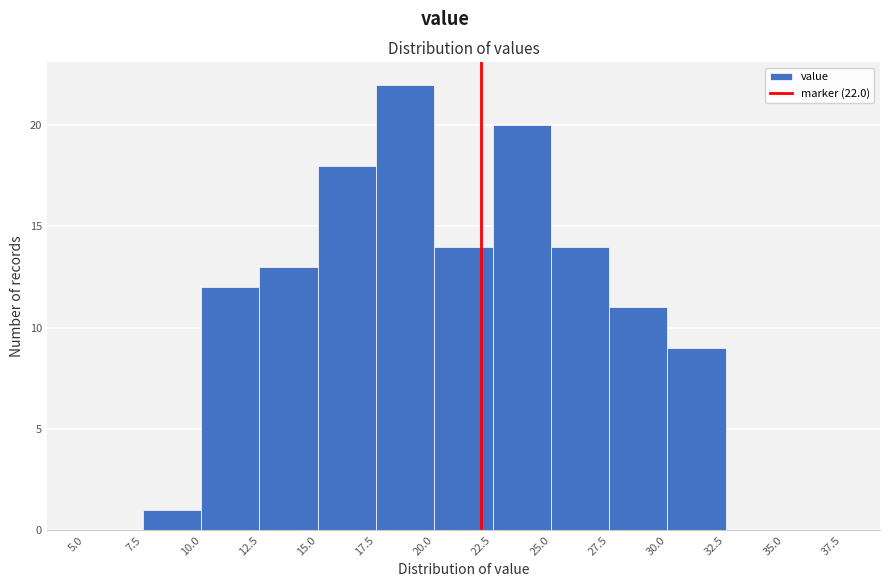

Which range on the x-axis has the tallest bar?

17.5 to 20.0